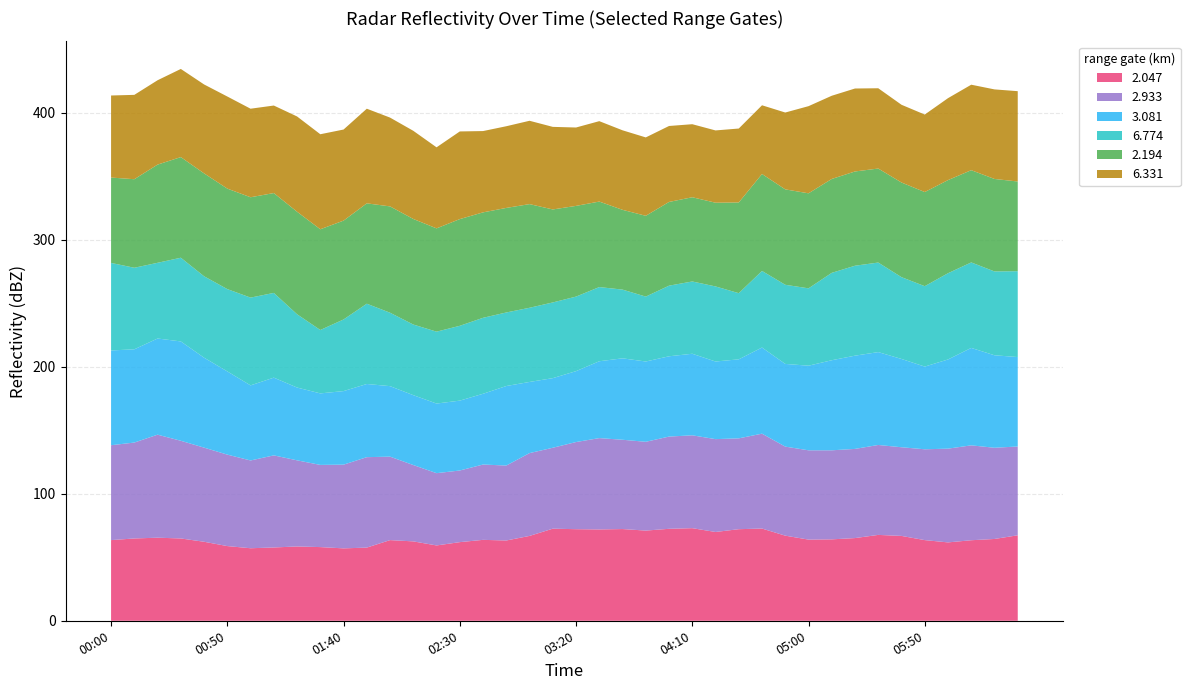

Reading left to right, what are all the values shown in this chart?

2.047: 63.5	64.8	65.4	64.8	62.2	58.8	57.1	57.7	58.5	58.0	57.0	57.6	63.5	62.5	59.3	61.9	63.7	63.2	66.8	72.5	72.1	71.9	72.2	71.0	72.4	72.9	69.9	72.1	72.6	67.0	63.9	64.1	65.1	67.6	66.8	63.5	61.7	63.4	64.4	67.3
2.933: 74.7	75.5	81.1	76.9	74.1	72.0	69.1	72.5	67.8	64.7	65.9	71.2	65.7	60.1	56.9	56.4	59.3	59.0	65.2	63.7	68.6	71.9	70.3	69.9	72.6	73.1	73.1	71.5	74.7	70.1	70.3	70.1	70.2	70.8	69.8	71.5	73.8	74.7	71.8	69.9
3.081: 74.6	73.4	75.7	78.2	70.8	65.5	59.1	61.2	57.3	56.3	57.9	57.6	55.5	55.0	54.8	55.0	55.7	62.6	56.0	54.8	55.8	60.5	64.1	63.2	63.2	64.2	61.1	62.2	67.8	65.1	66.6	70.9	73.4	73.1	69.5	65.1	70.2	76.7	72.8	70.4
6.774: 68.9	64.2	59.6	65.9	64.1	64.8	69.1	66.7	57.7	49.9	56.4	63.2	57.8	55.6	56.6	58.9	59.8	57.9	58.4	59.6	58.7	58.4	54.1	51.1	55.6	56.9	59.1	52.1	60.3	62.3	60.9	68.8	70.8	70.5	64.4	63.3	67.9	67.3	66.0	67.6
2.194: 67.2	69.7	77.3	79.2	81.0	79.1	79.0	78.6	80.7	79.3	77.8	79.0	83.7	83.1	81.3	84.0	83.0	82.3	81.6	73.2	71.4	67.3	62.8	63.6	65.9	66.3	65.9	71.4	76.3	75.1	74.8	73.9	74.2	74.0	74.5	74.1	73.3	72.6	72.8	70.6
6.331: 64.6	66.4	66.4	69.4	70.0	72.5	69.7	68.9	75.0	74.8	71.7	74.5	69.9	69.4	63.8	69.0	64.0	64.3	65.6	65.0	61.7	63.3	62.6	61.7	59.8	57.5	56.9	58.2	54.1	60.5	68.6	65.5	65.3	63.2	61.2	61.0	64.5	67.3	70.5	71.1